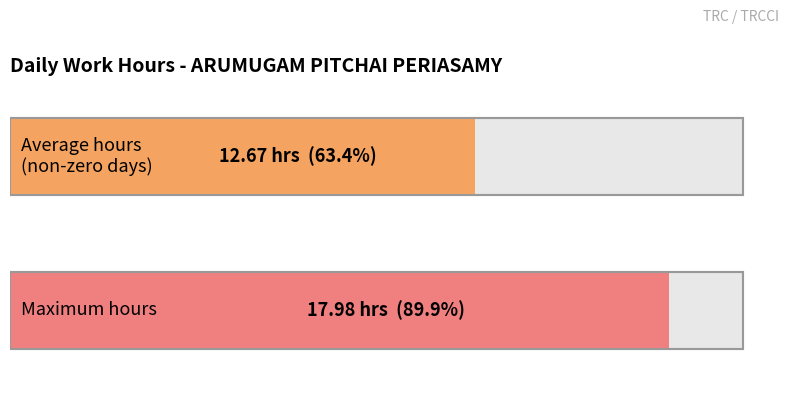

The value at 16 is 15.4. True or false?

False